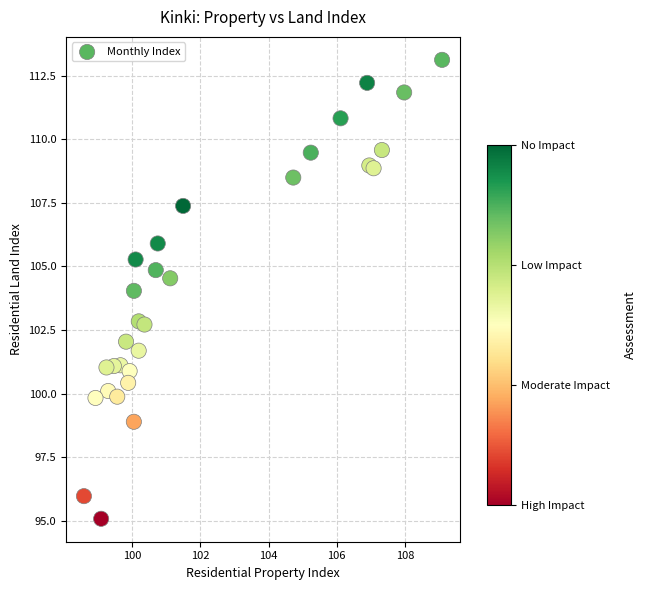

What is the range of X values (max minus min)?

10.5